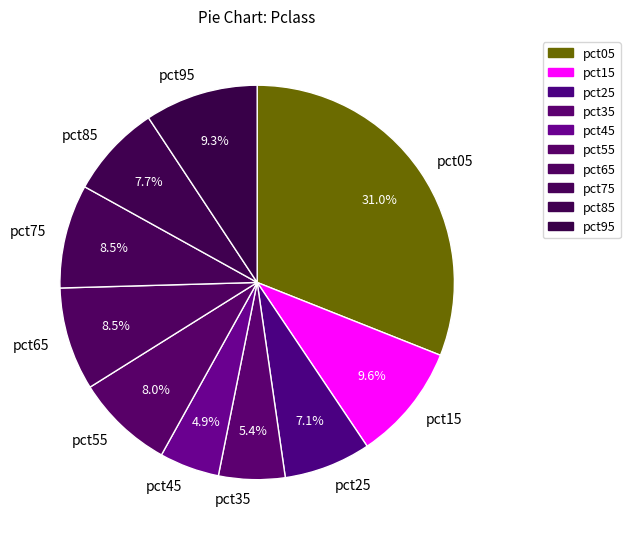

Which slice is the smallest?

pct45